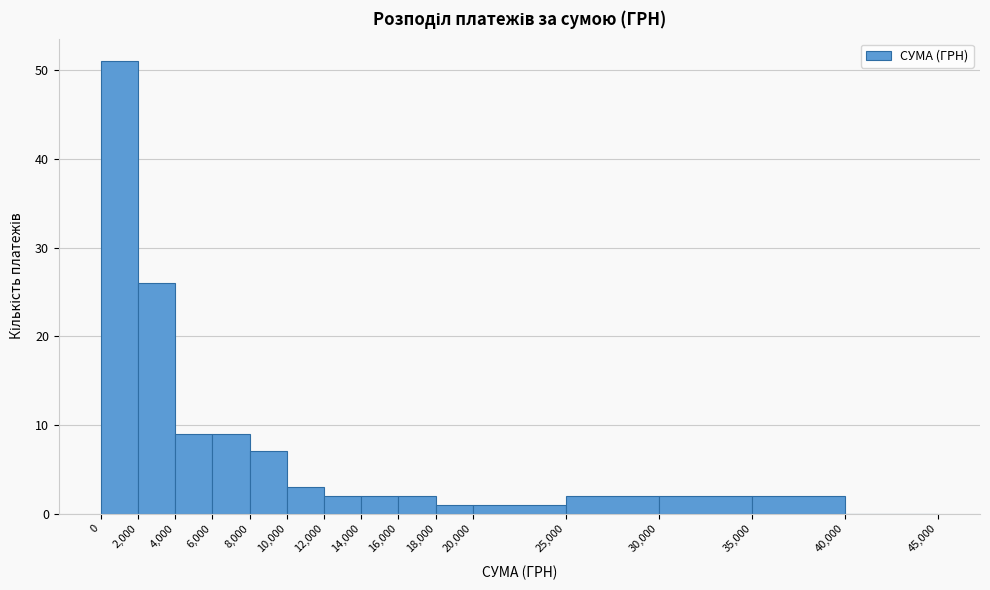

Over which range of the x-axis is the bar tallest?

0 to 2,000